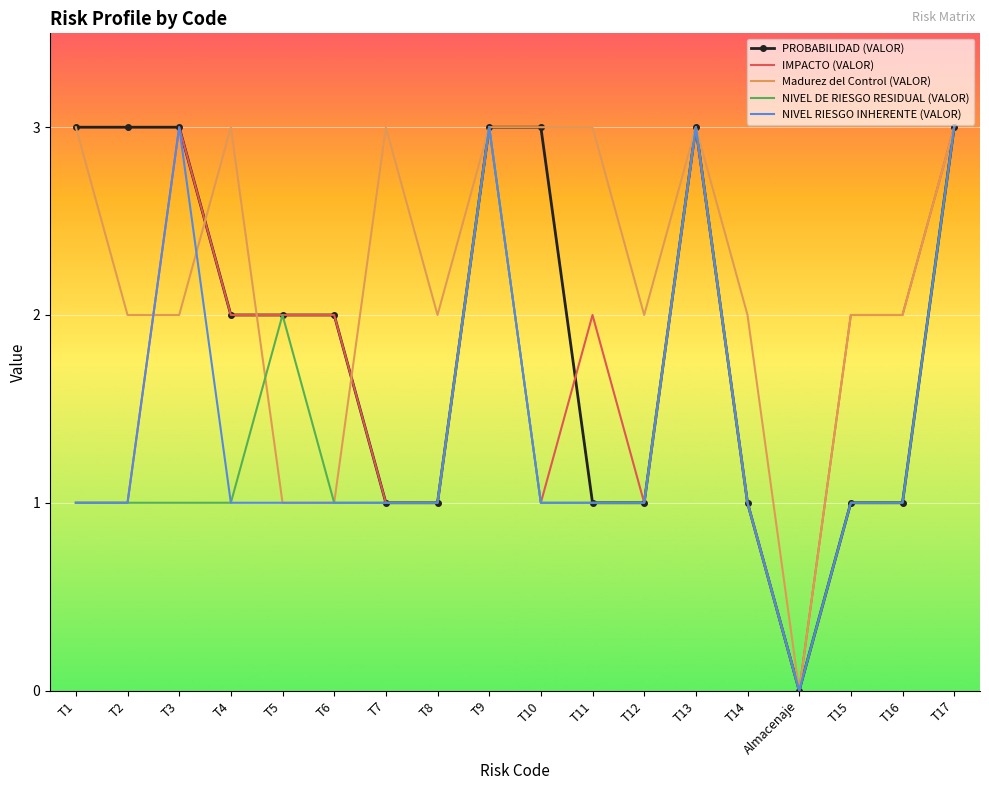

True or false: Madurez del Control (VALOR) has more than 1 interior local peaks.

True